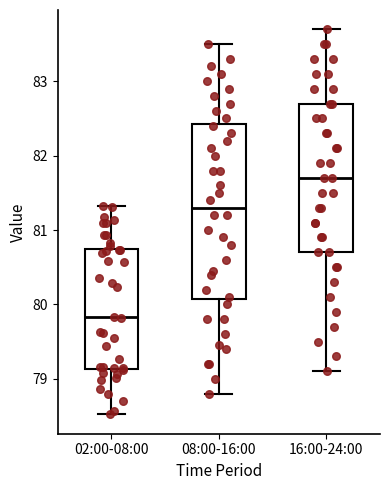

Which box has the lowest median line?

02:00-08:00